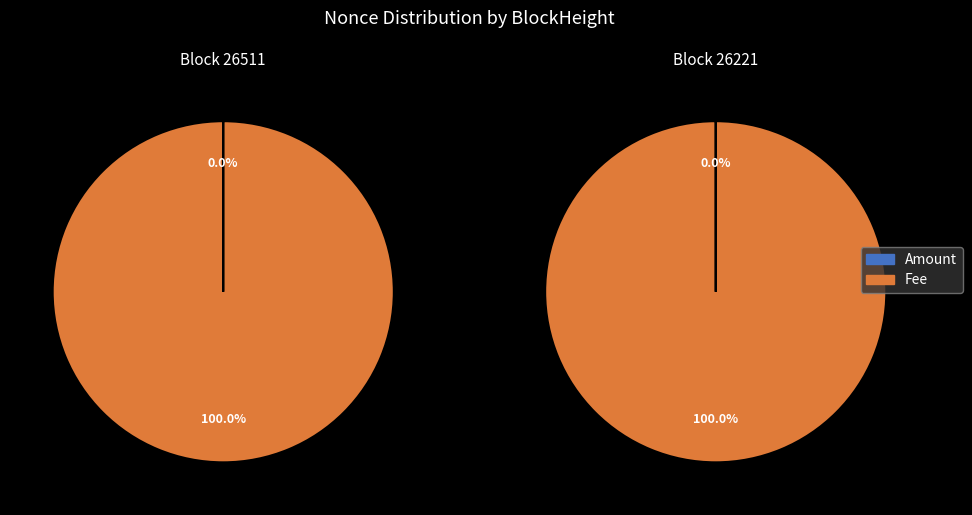

Count the number of slices in the pie.

2